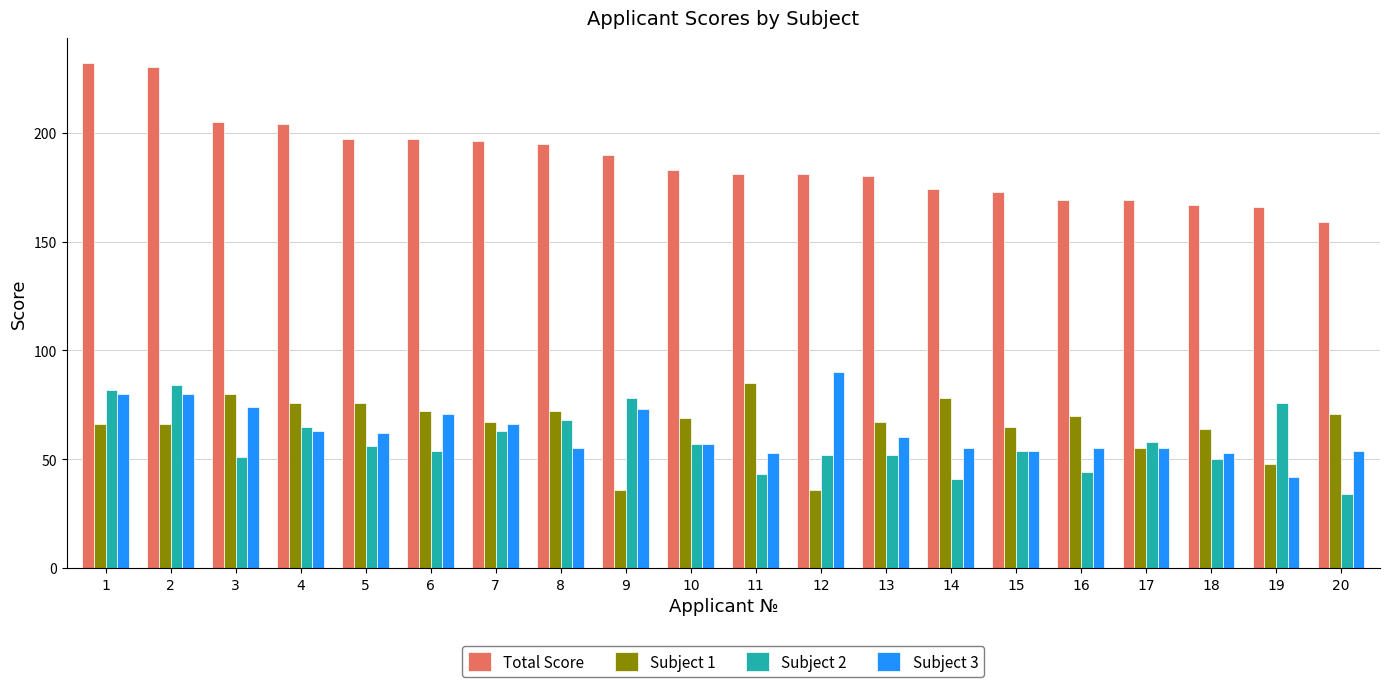

Reading left to right, extract all data points from this chart.

Total Score: 232	230	205	204	197	197	196	195	190	183	181	181	180	174	173	169	169	167	166	159
Subject 1: 66	66	80	76	76	72	67	72	36	69	85	36	67	78	65	70	55	64	48	71
Subject 2: 82	84	51	65	56	54	63	68	78	57	43	52	52	41	54	44	58	50	76	34
Subject 3: 80	80	74	63	62	71	66	55	73	57	53	90	60	55	54	55	55	53	42	54